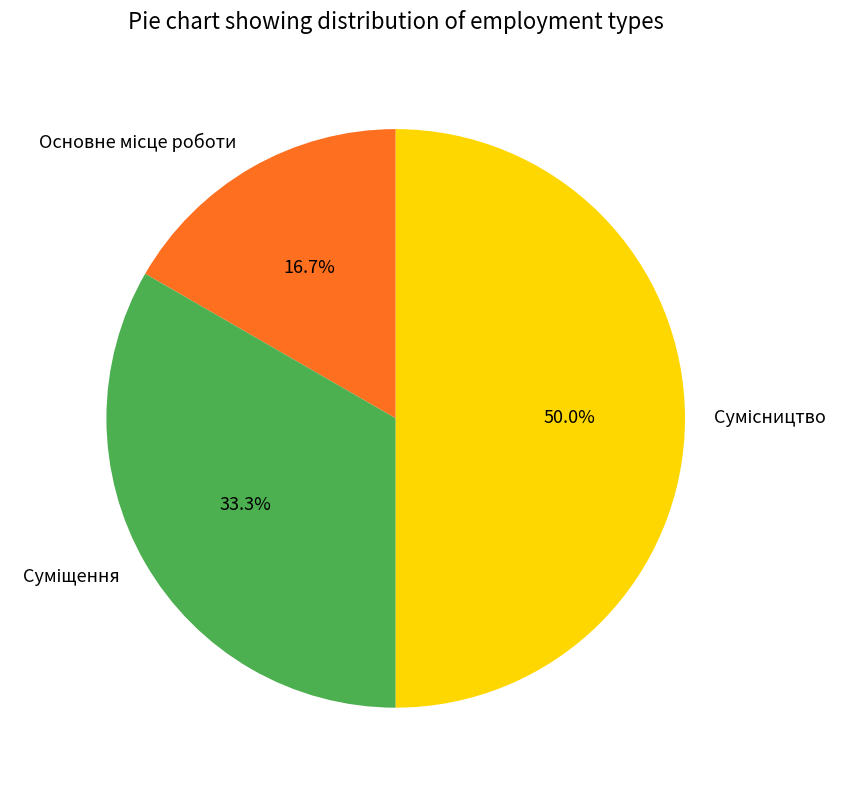

What percentage is the Основне місце роботи slice, to the nearest percent?

17%